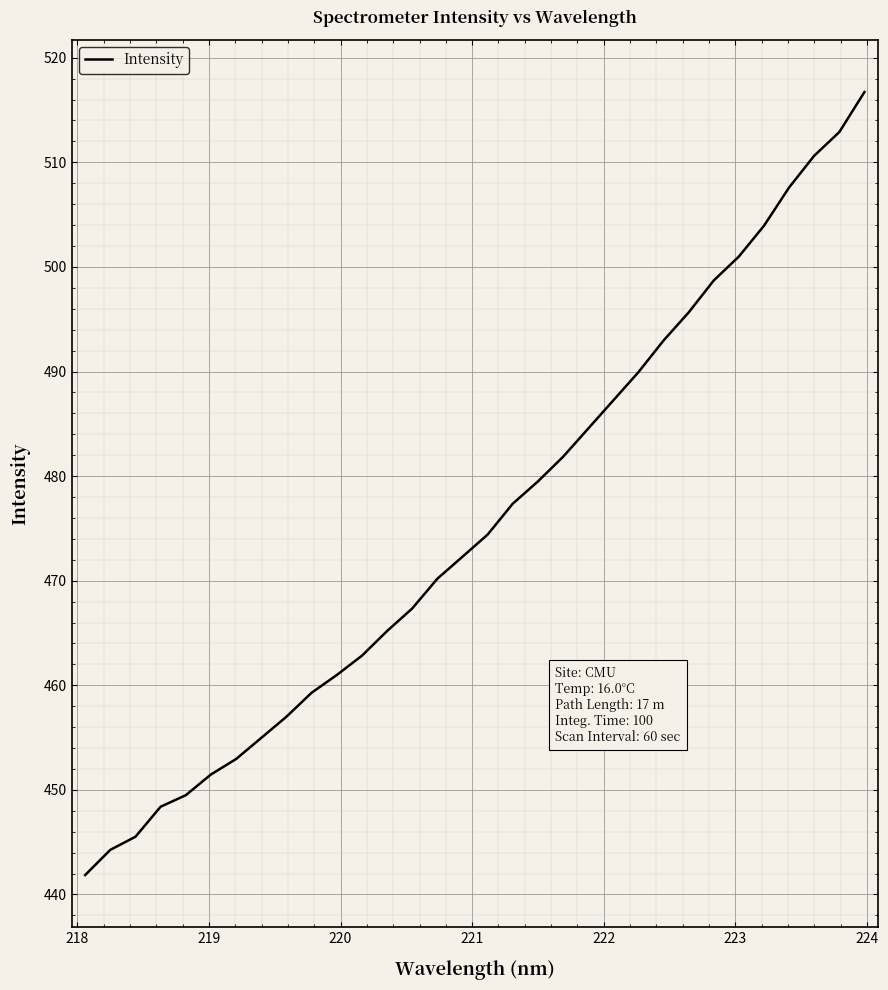

What is the minimum value shown in the chart?

441.9